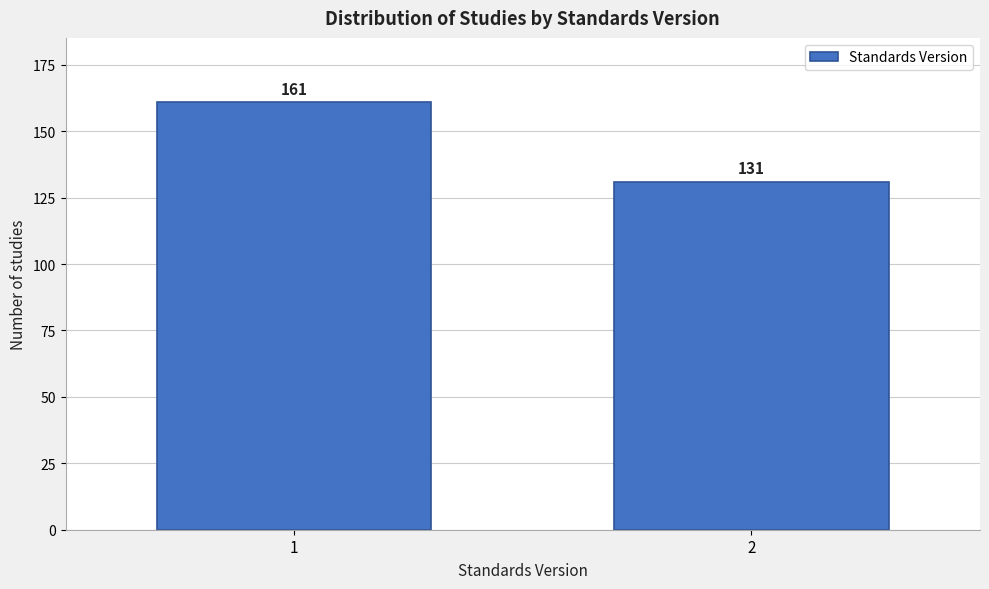

Reading left to right, extract all data points from this chart.

1=161	2=131